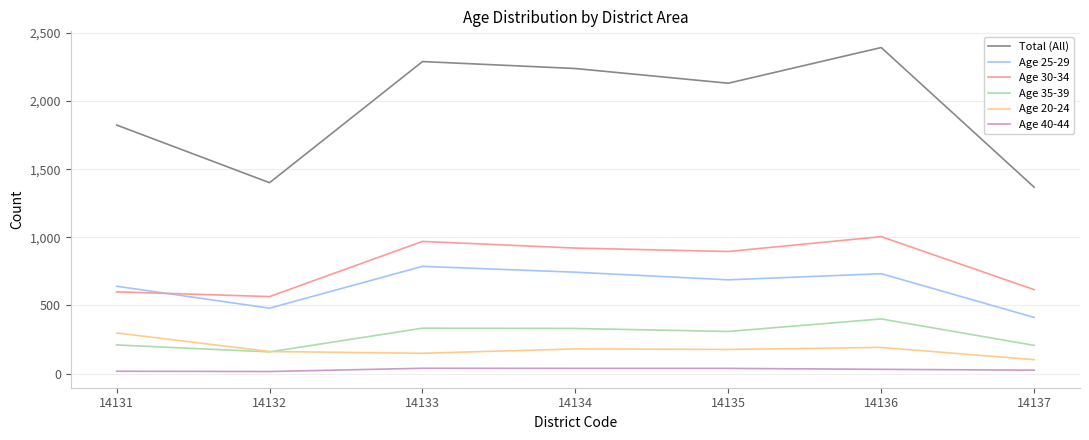

Which series has the widest spread of values?

Total (All)